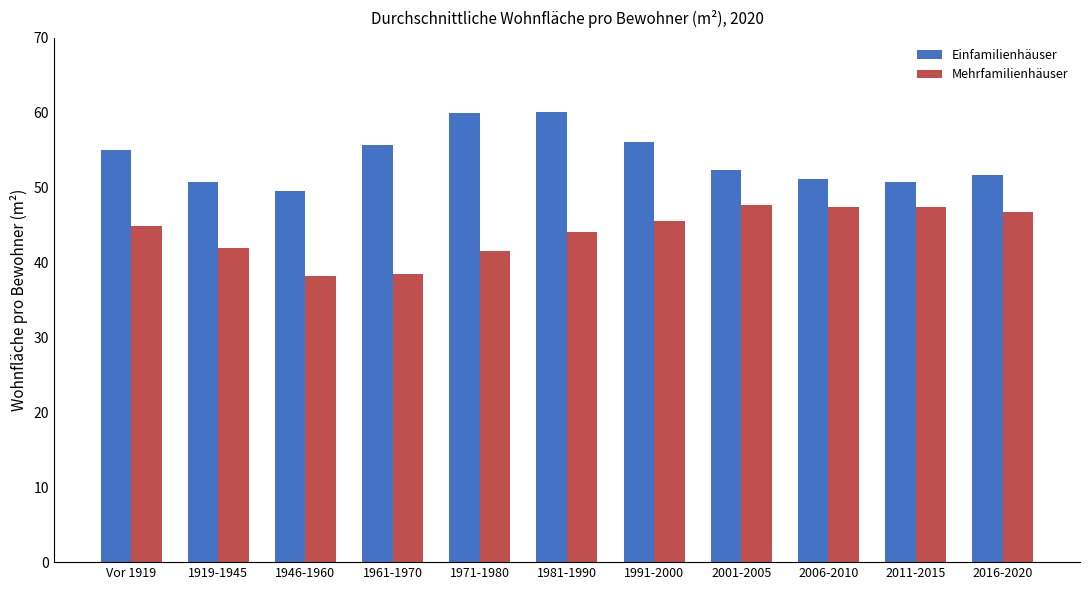

How many values in the Einfamilienhäuser series are below 52?

5